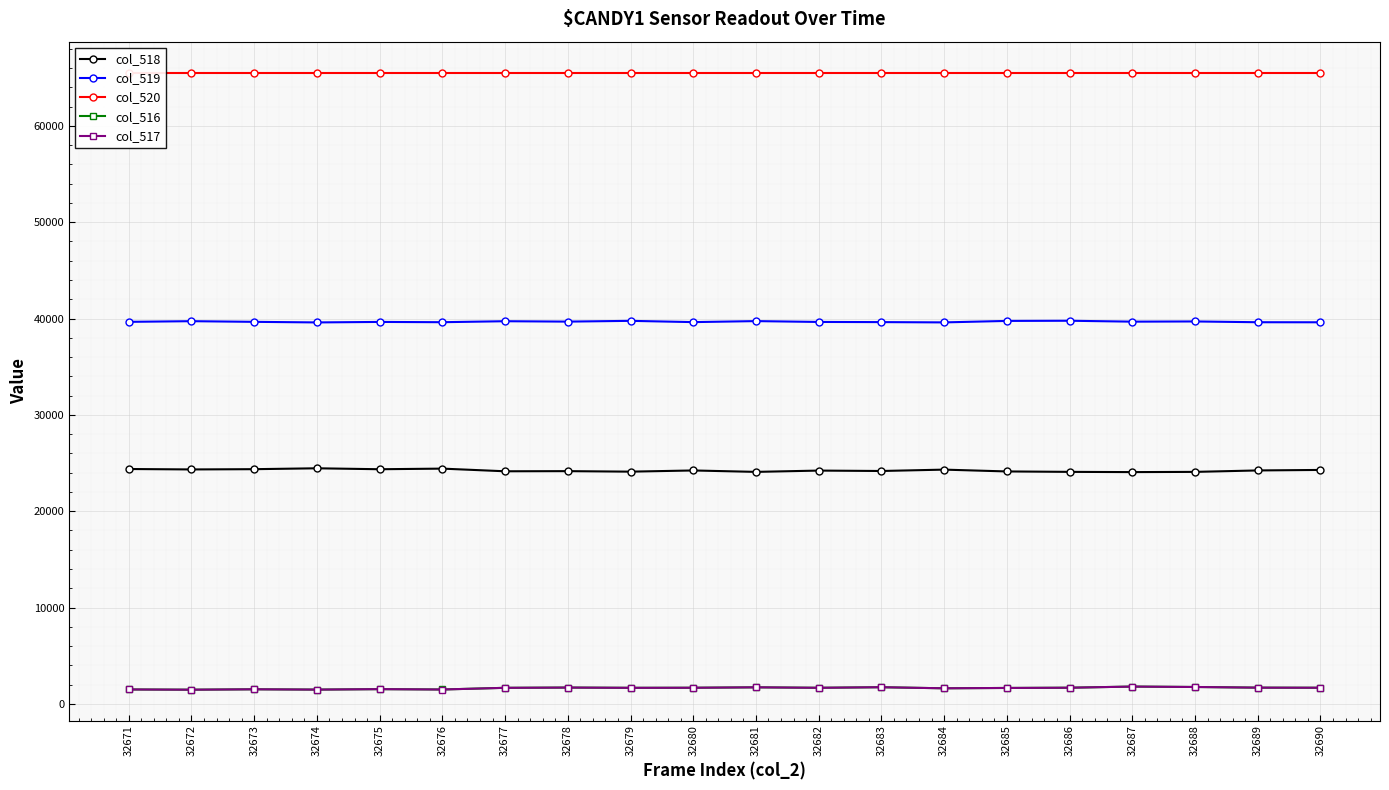

At which category is the sum across all series the highest?

32687